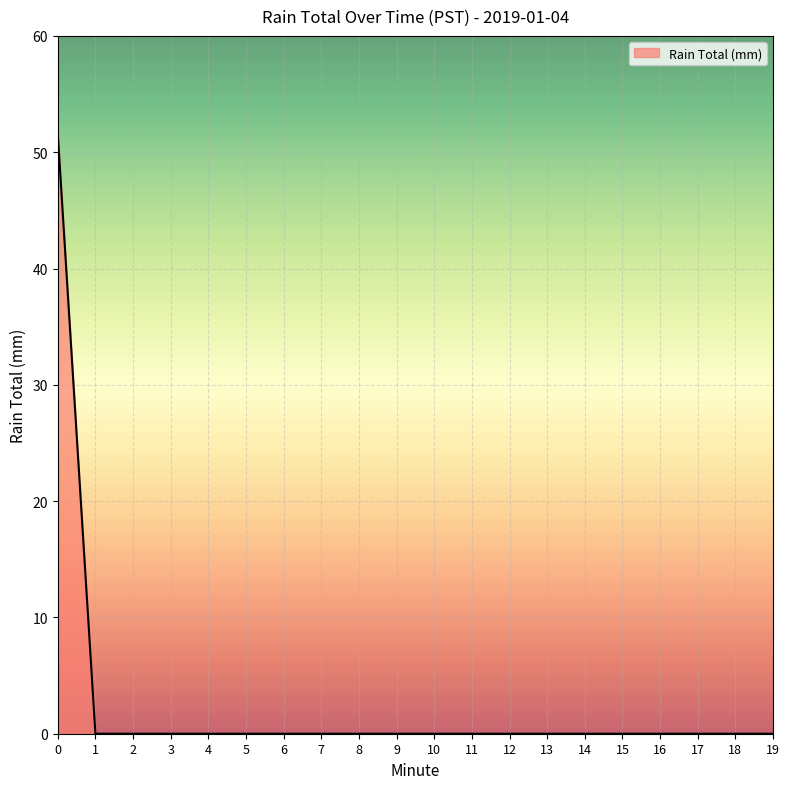

Does the chart display data point markers on the line(s)?

No